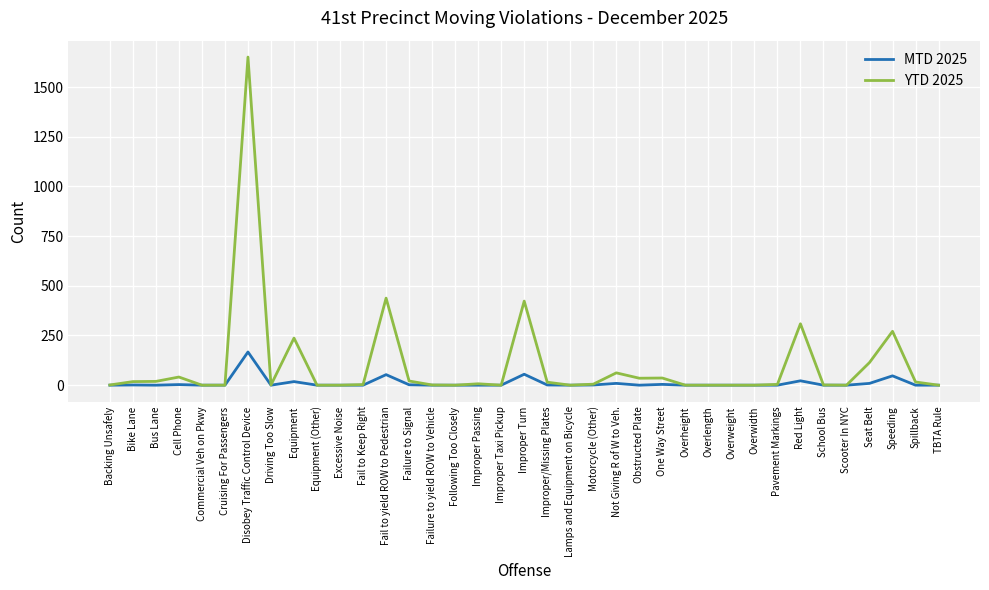

At which label does MTD 2025 reach its peak?

Disobey Traffic Control Device